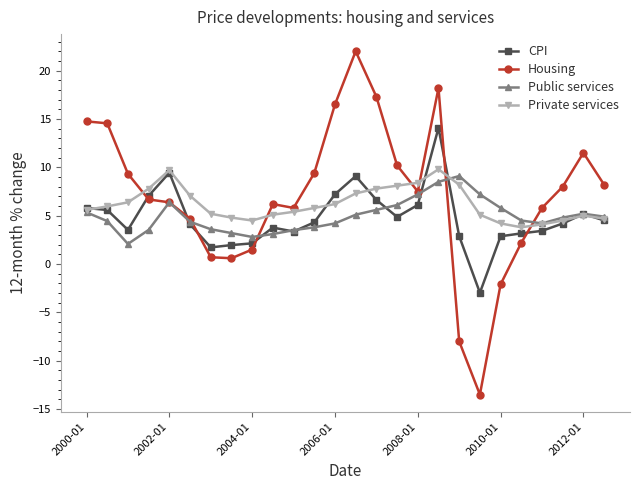

At how many categories does at least one series exceed 13?

6